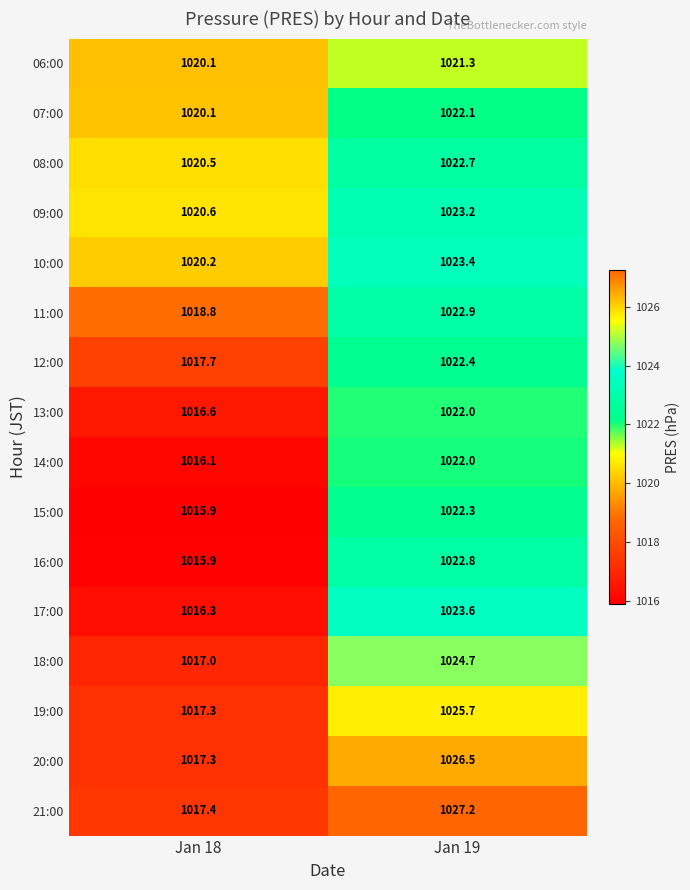

The value of 06:00 at Jan 18 is 1372.2. True or false?

False